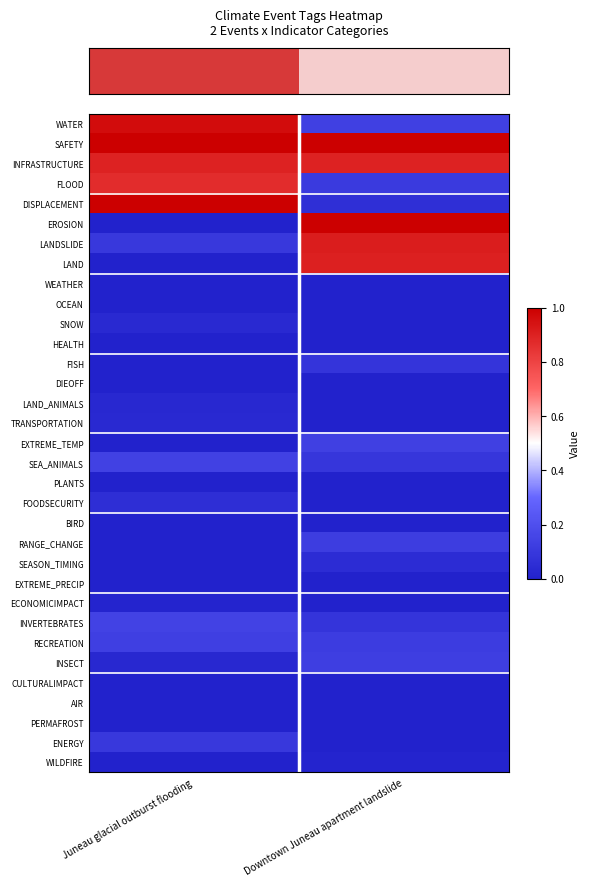

What is the total value across all series at Downtown Juneau apartment landslide?

5.9